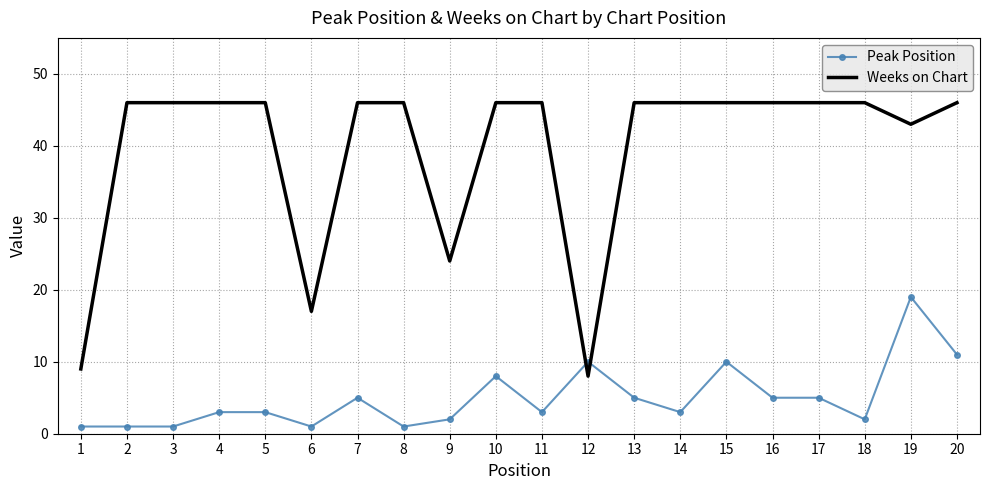

Count the number of categories in the chart.

20